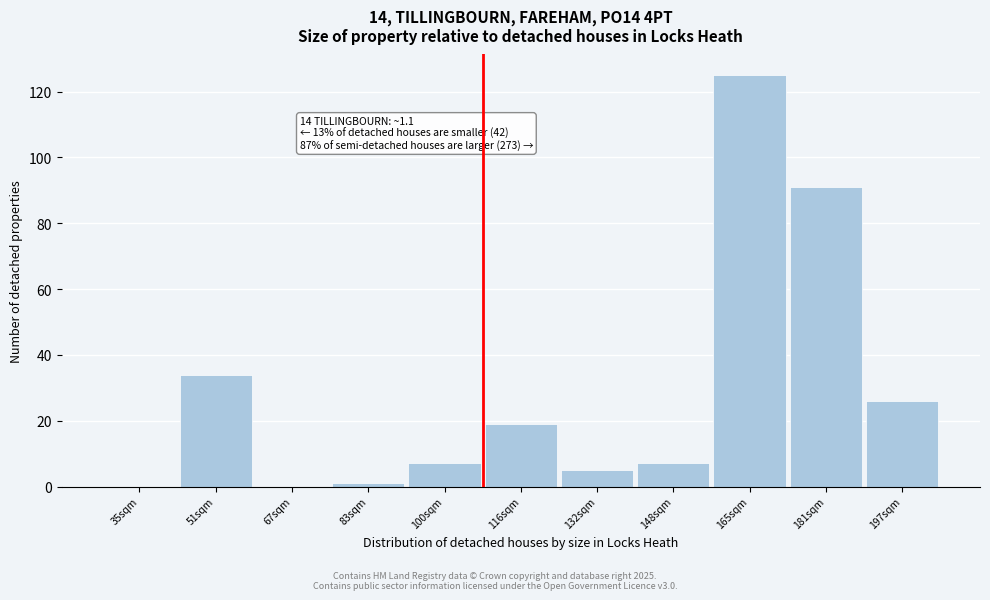

Reading left to right, transcribe all the data shown in this chart.

35sqm=0	51sqm=34	67sqm=0	83sqm=1	100sqm=7	116sqm=19	132sqm=5	148sqm=7	165sqm=125	181sqm=91	197sqm=26